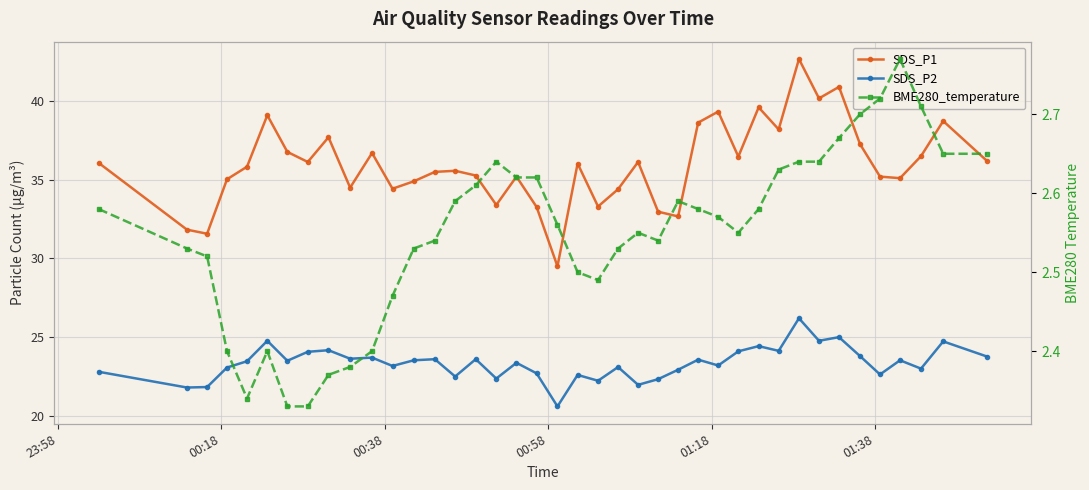

True or false: SDS_P2 and SDS_P1 cross at least once.

False